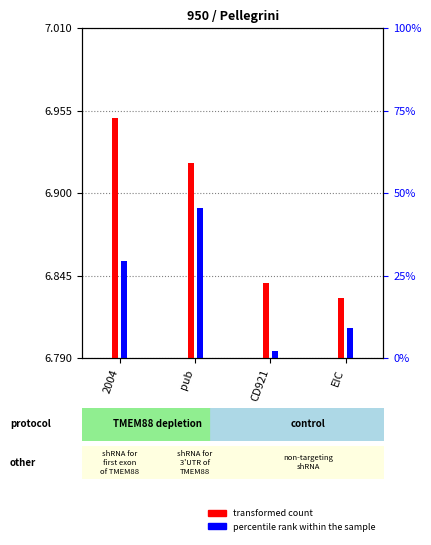

What is the label of the 3rd bar from the left?

CD921